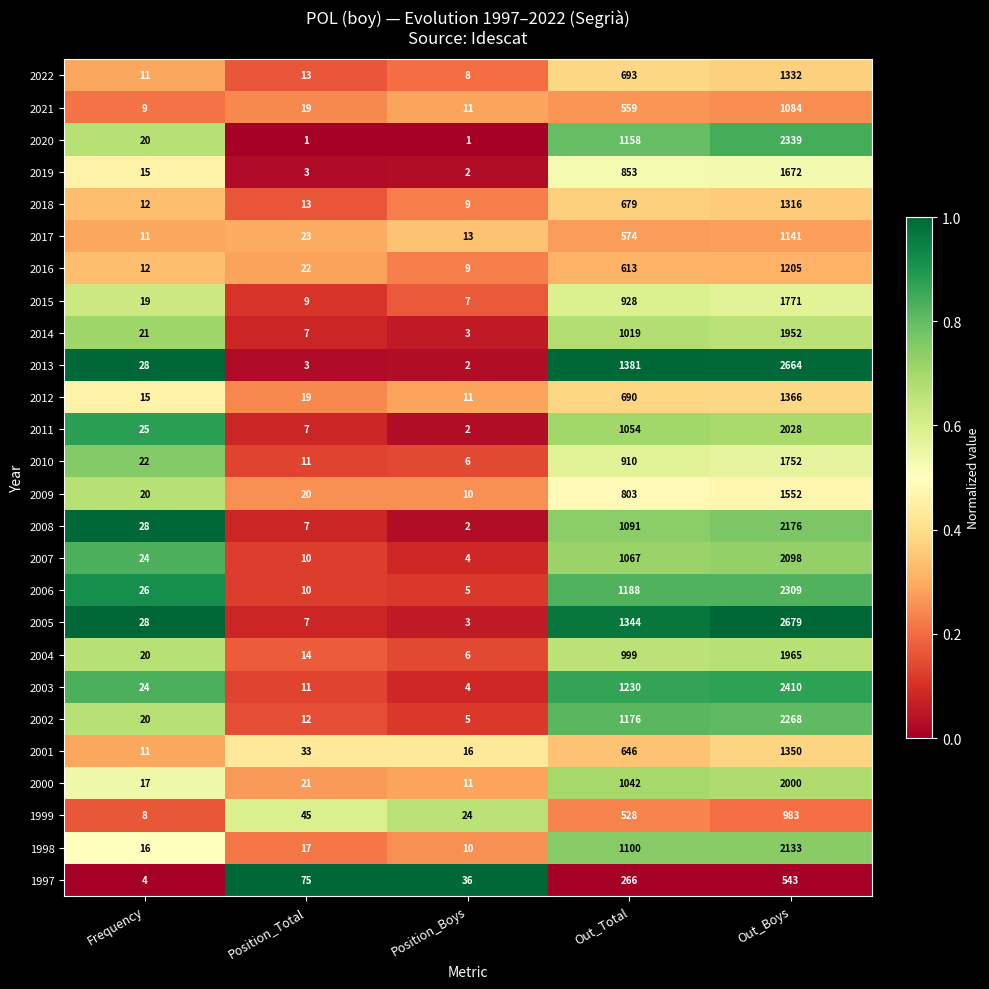

The value of 2017 at Frequency is 11. True or false?

True